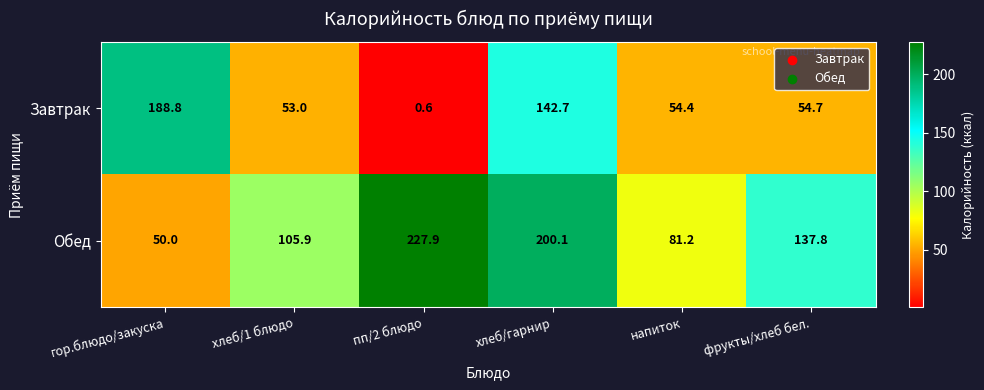

At which label does Завтрак first exceed 54?

гор.блюдо/закуска